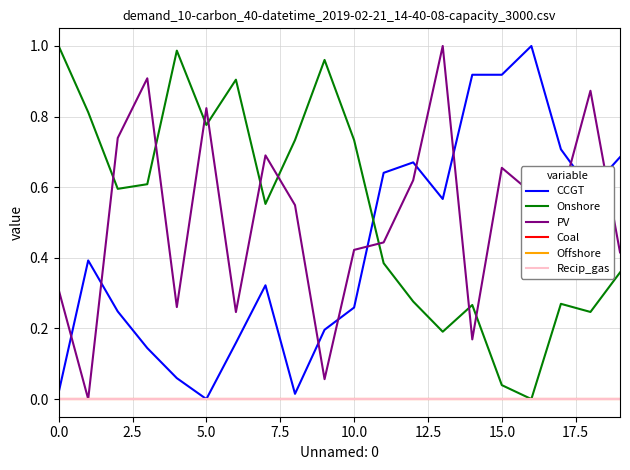

What is the label of the 20th point from the left?

19